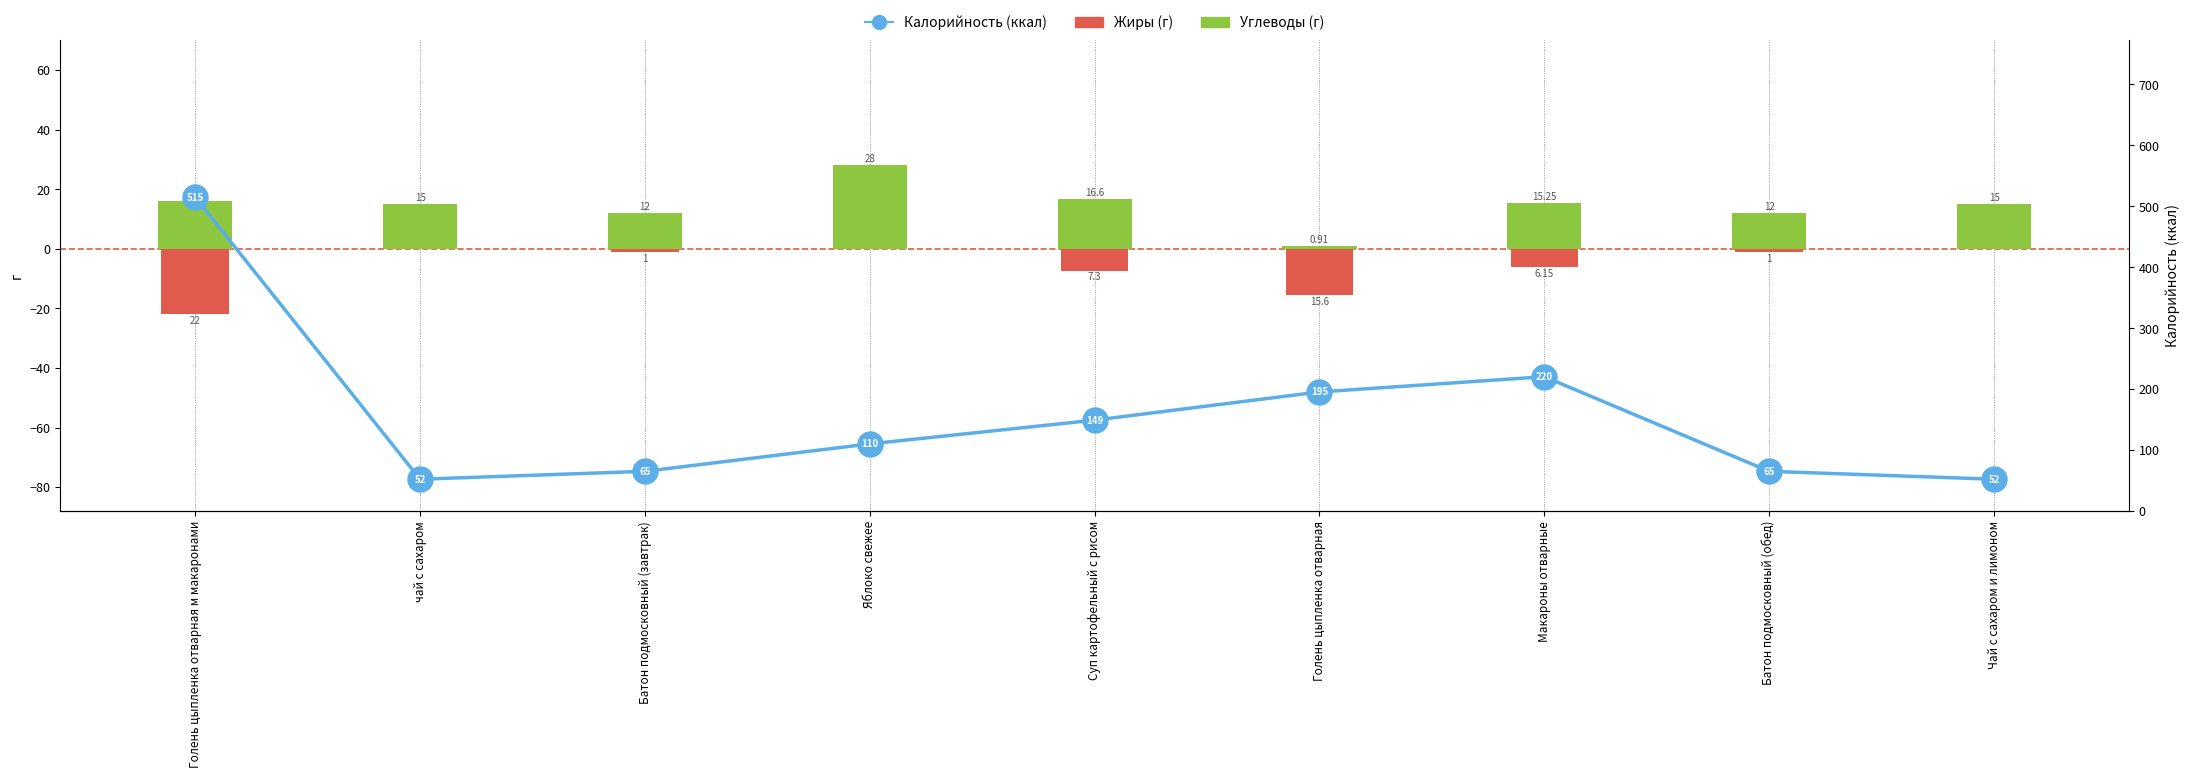

At how many categories does at least one series exceed 494?

1